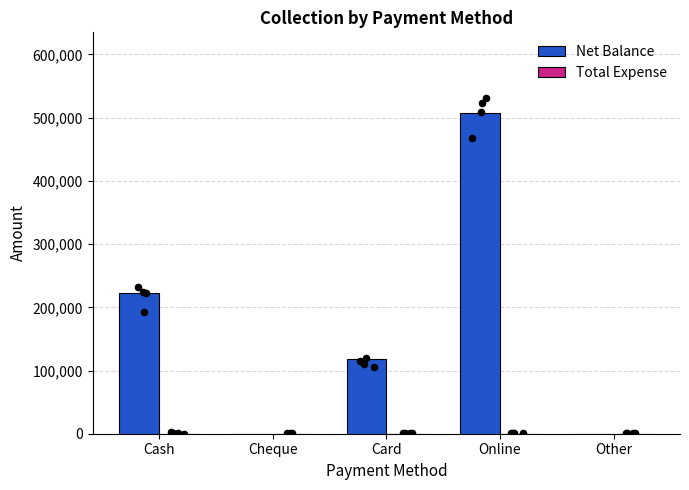

What are all the series names shown in the legend?

Net Balance, Total Expense